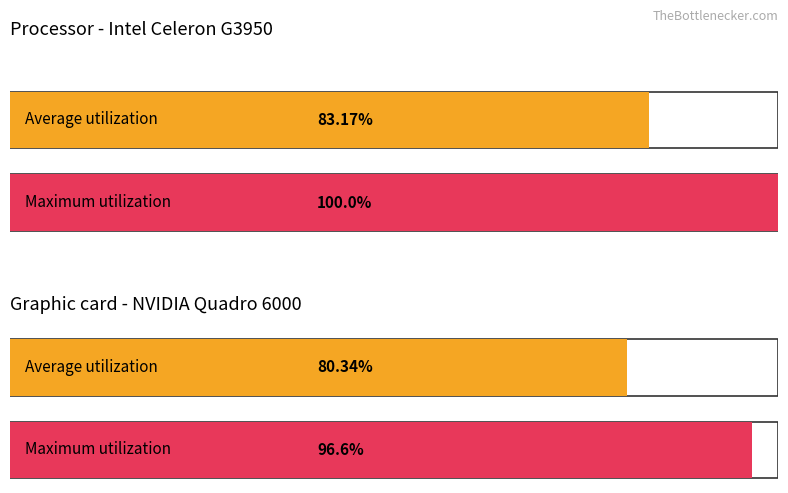

The Average utilization series shows 23.8 at 1. True or false?

False